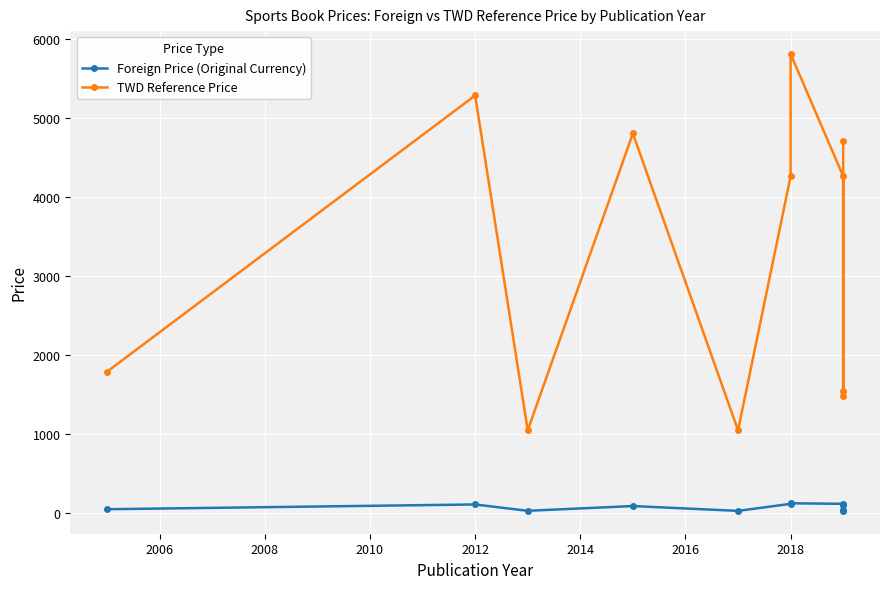

Which series has the widest spread of values?

TWD Reference Price